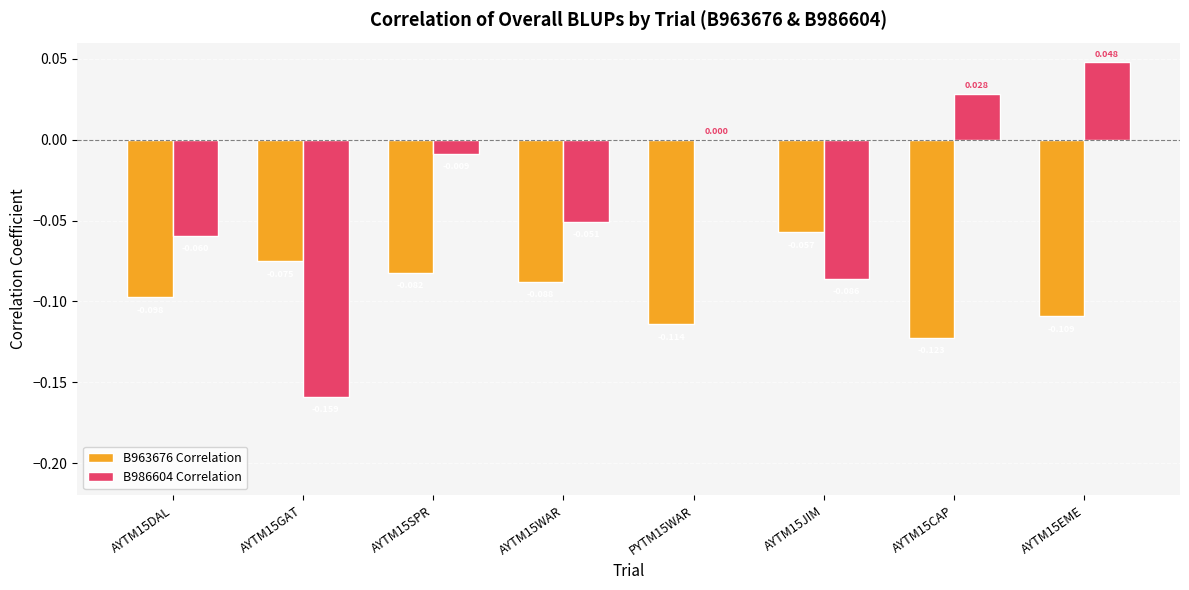

Are the bars horizontal?

No